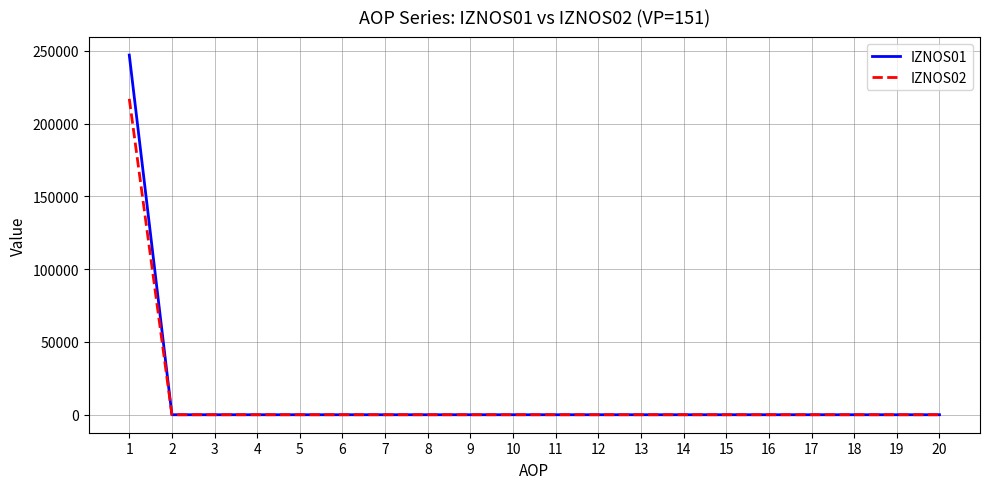

Which series has the widest spread of values?

IZNOS01